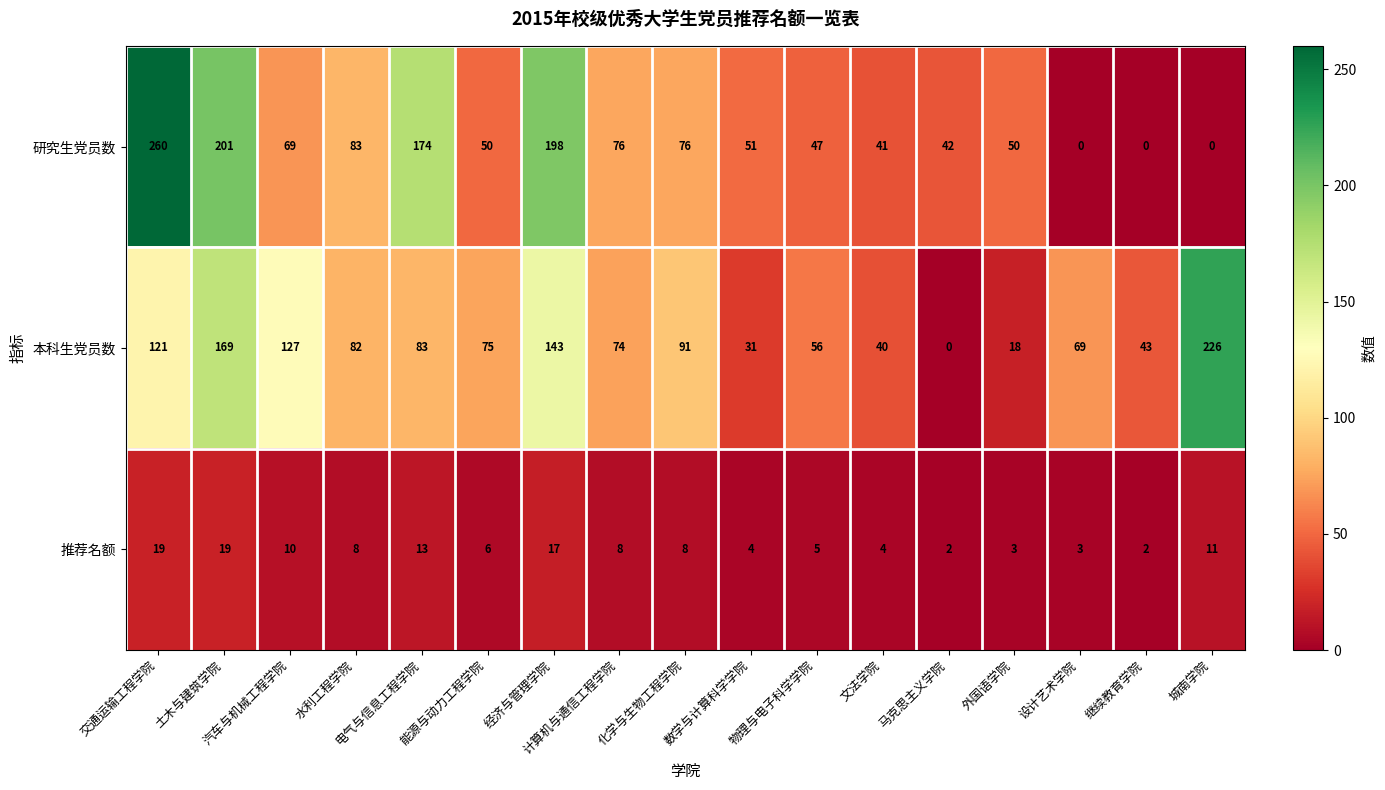

What is the total value across all series at 汽车与机械工程学院?

206